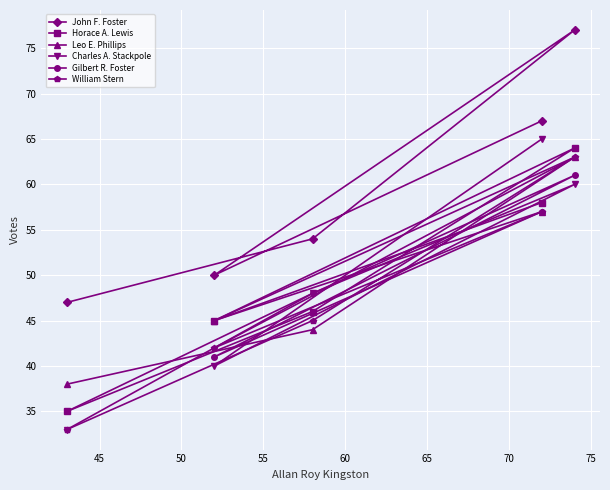

How many series are shown in this chart?

6